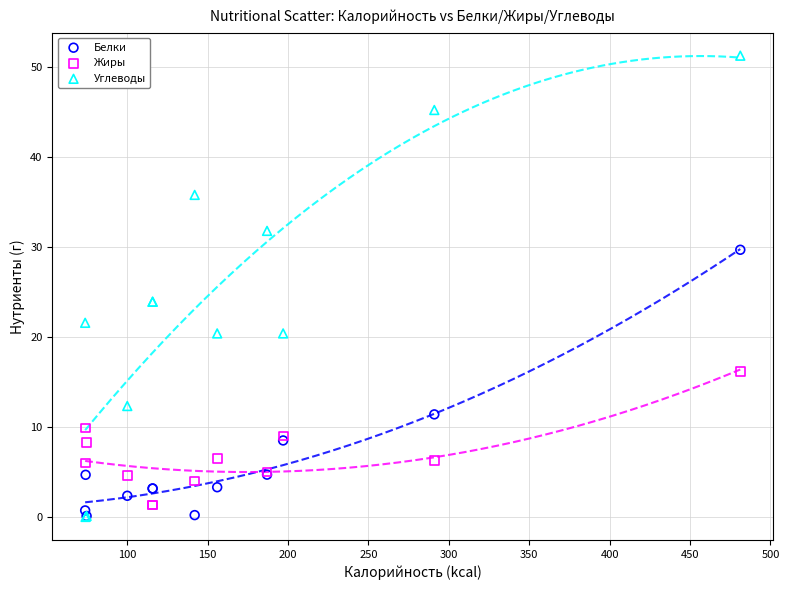

What are all the series names shown in the legend?

Белки, Жиры, Углеводы